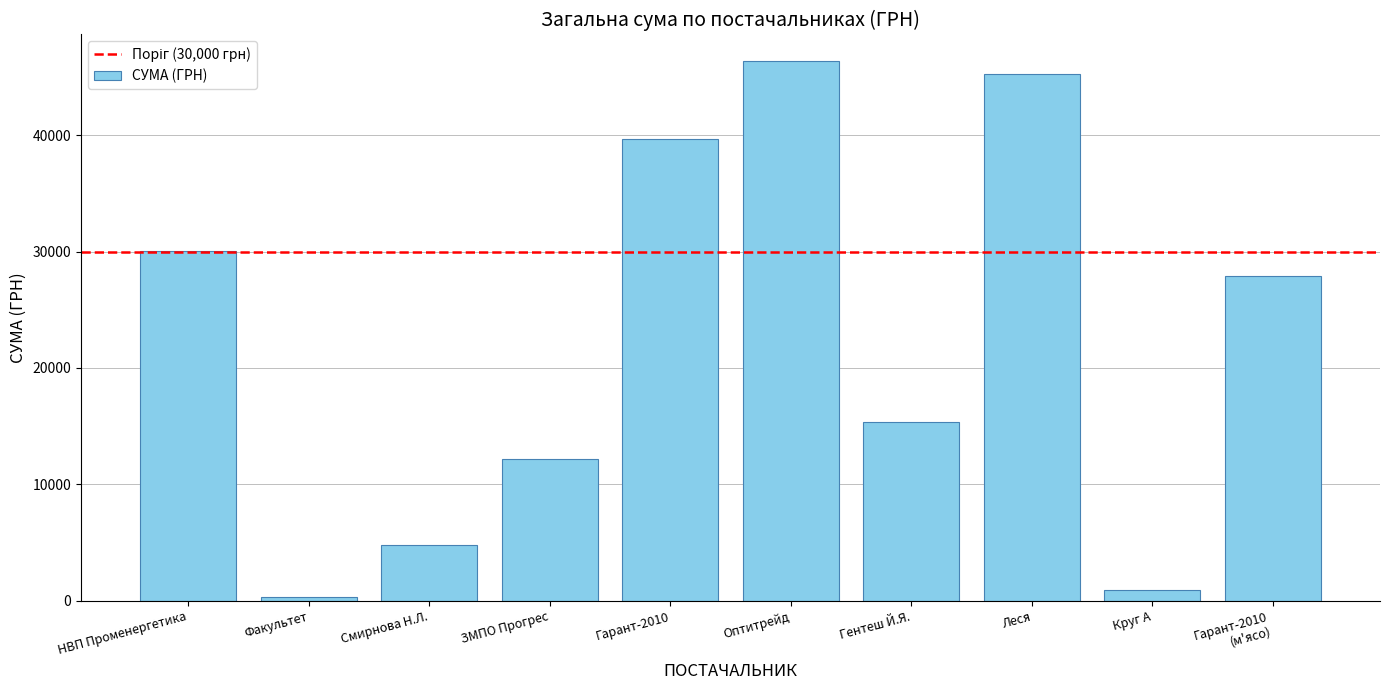

Where does the data first go above 27878?

НВП Променергетика